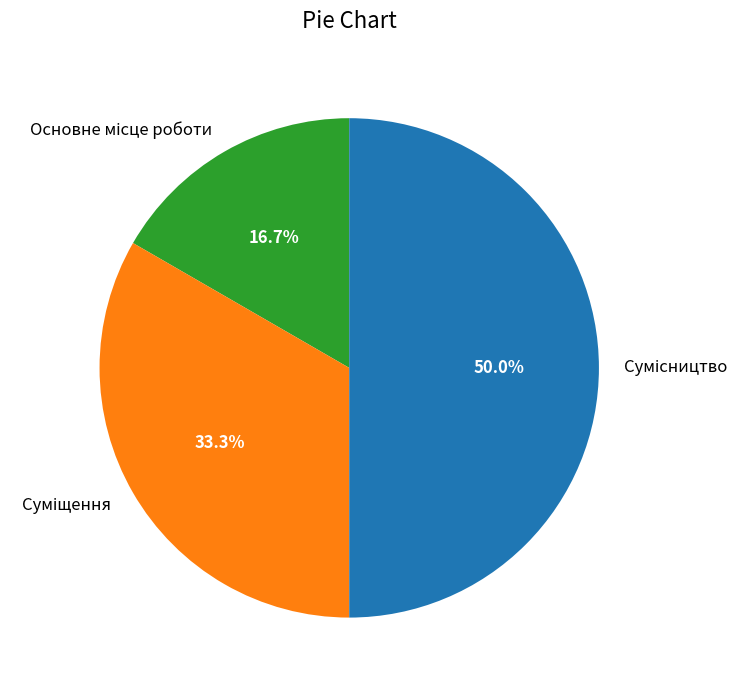

To the nearest percent, what is the difference between the Суміщення and Основне місце роботи slice percentages?

17%